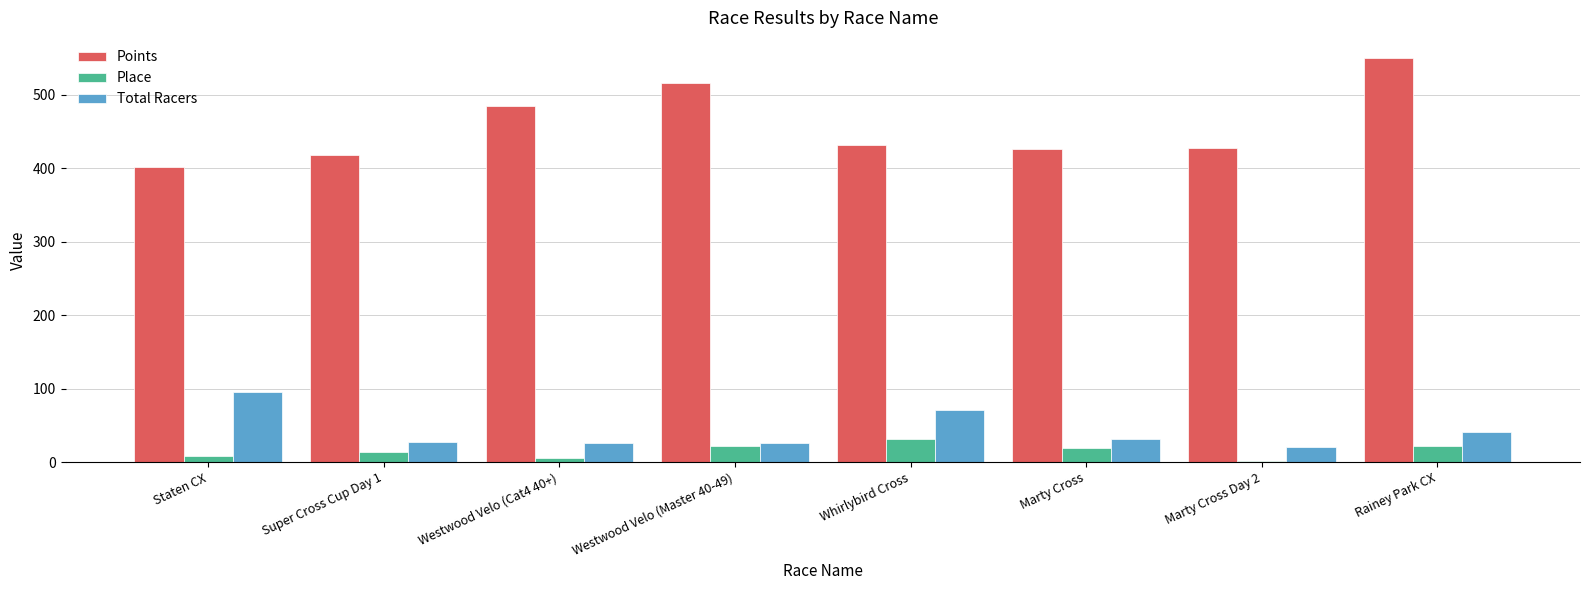

What is the label of the 8th bar from the right?

Staten CX